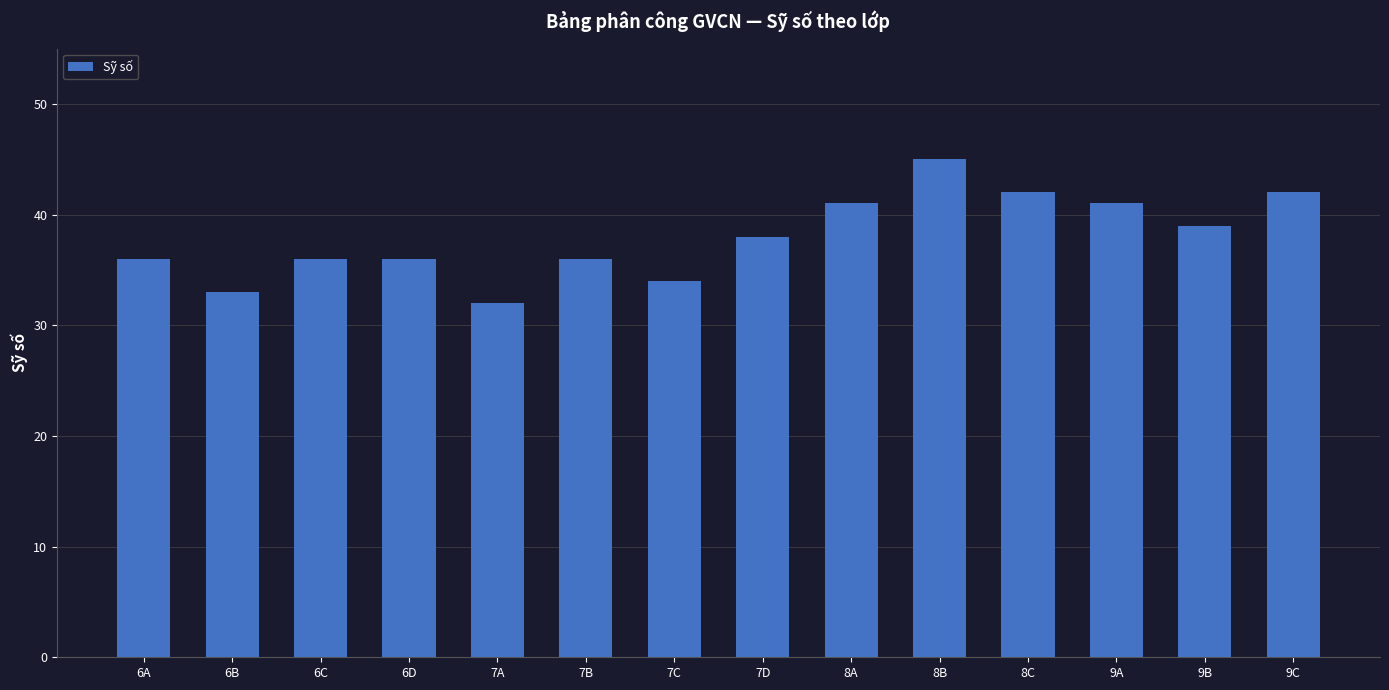

What is the label of the 6th bar from the left?

7B